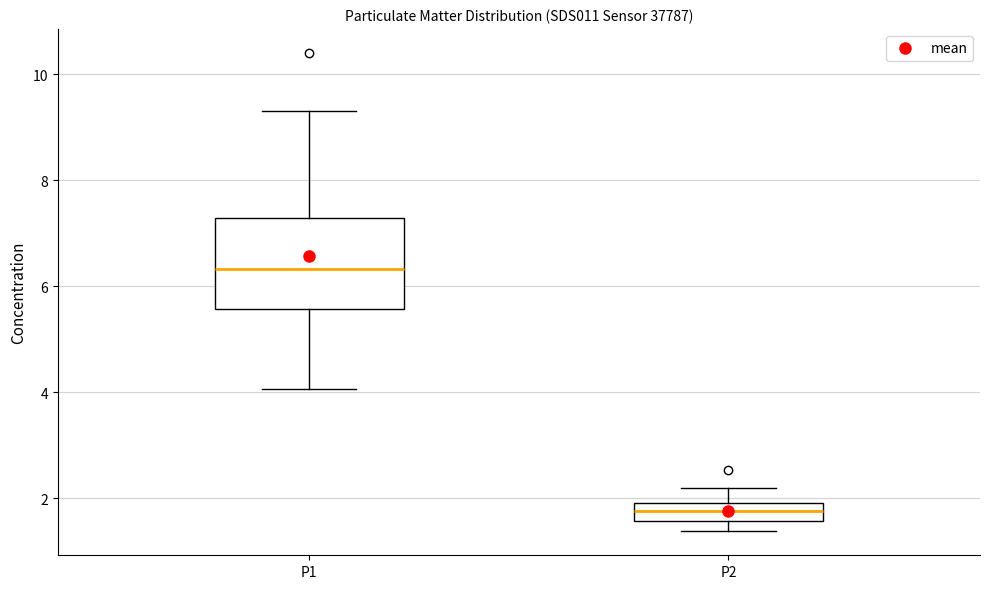

Which box is the tallest, from its lower edge to its upper edge?

P1